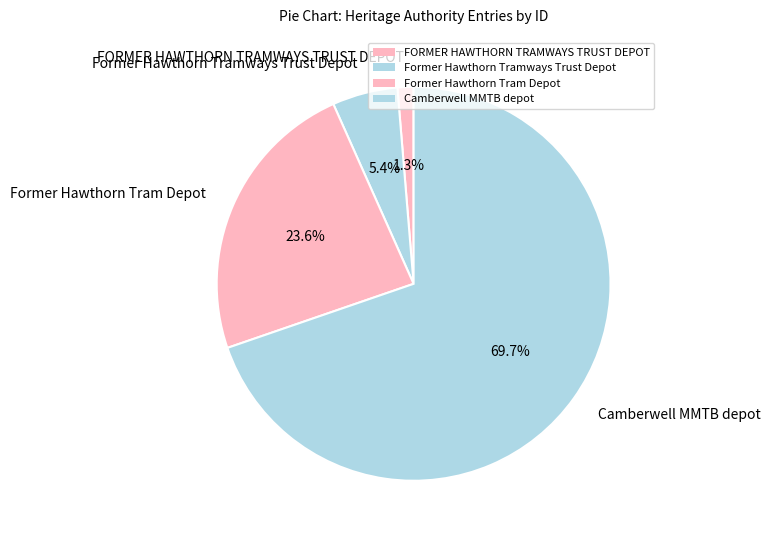

To the nearest percent, what portion does Former Hawthorn Tram Depot represent?

24%